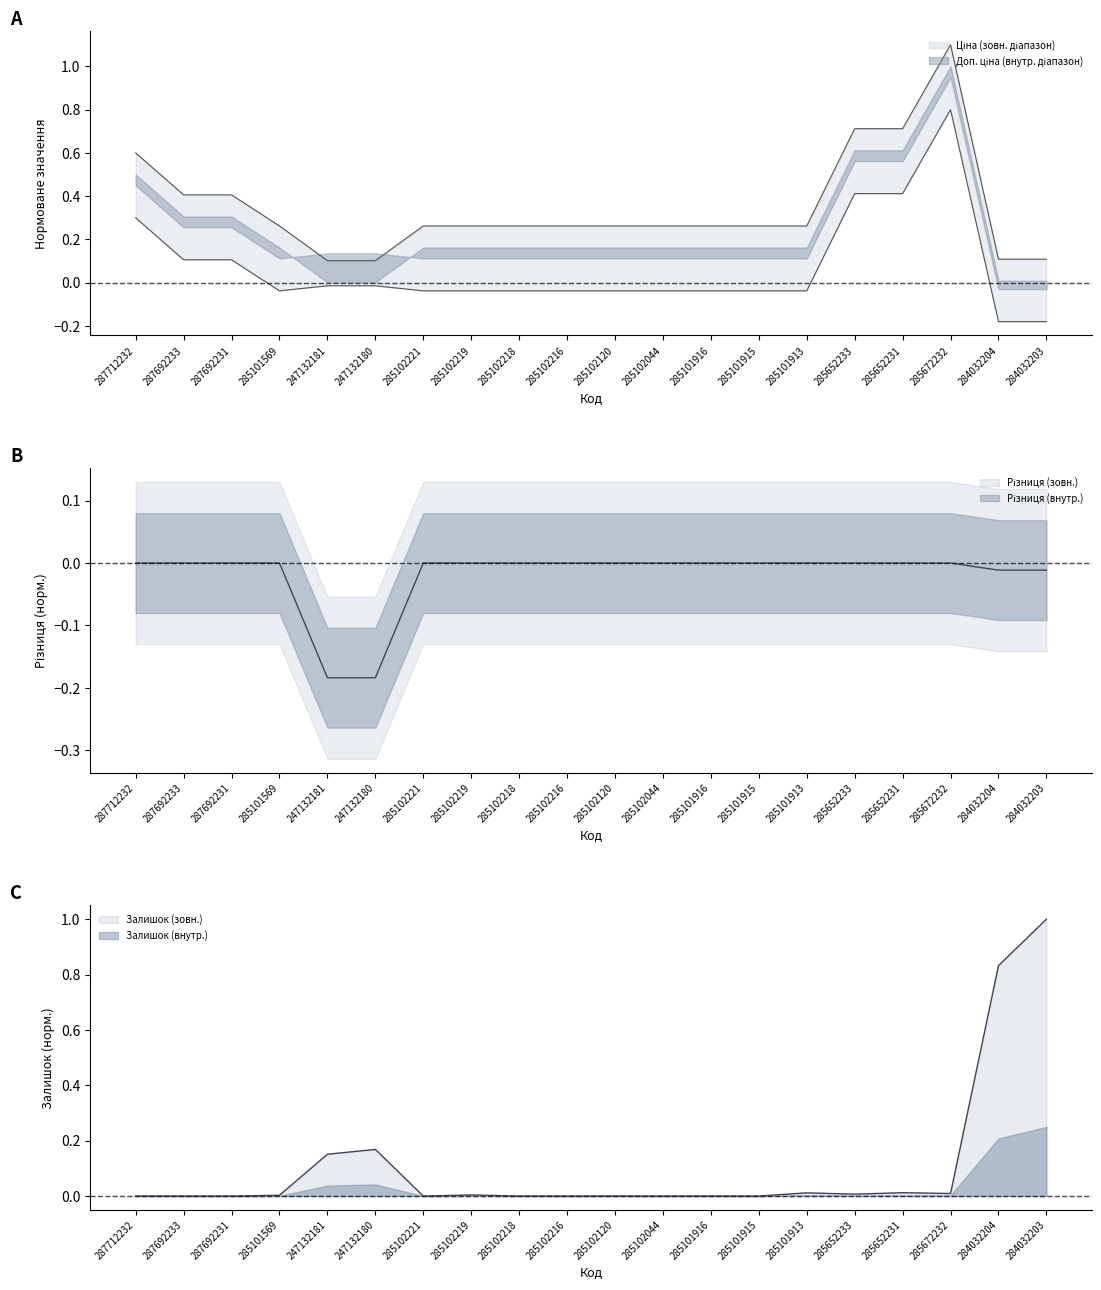

What is the difference between the highest and lowest values at 285101915?

0.3